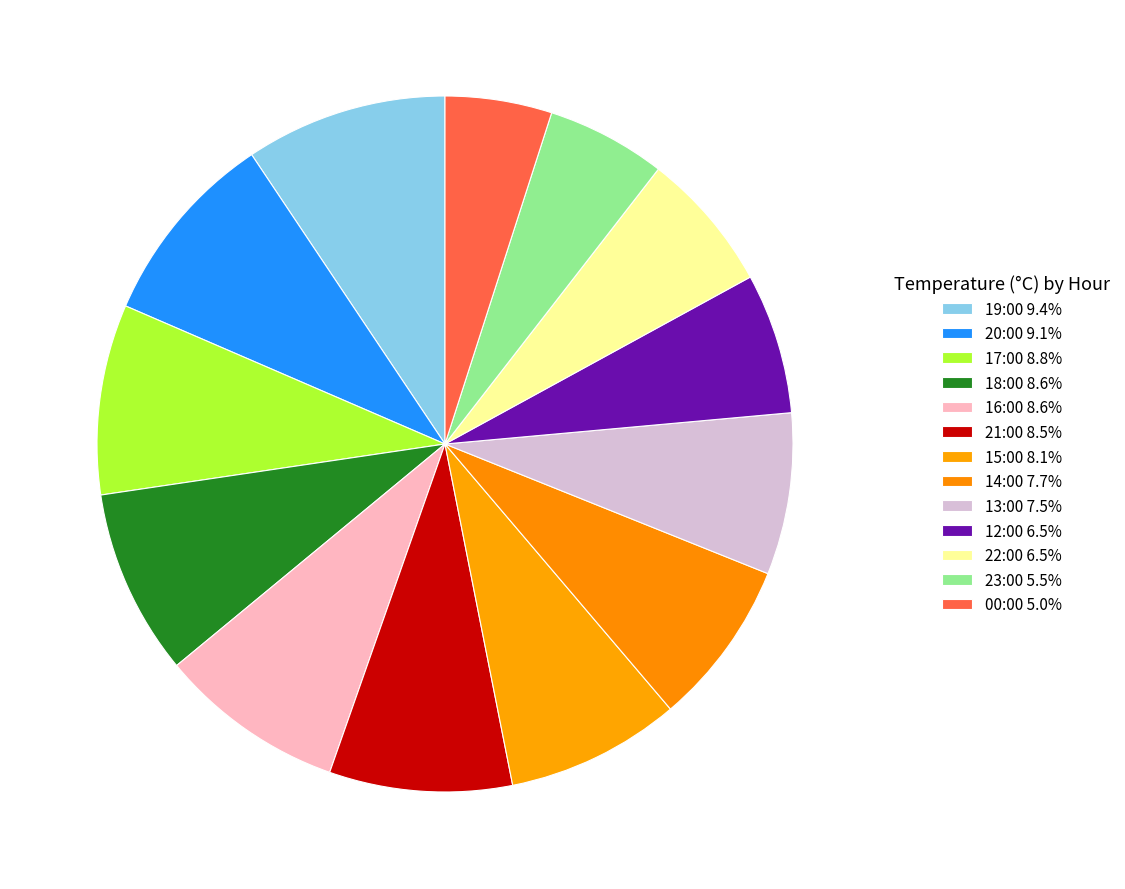

How many slices are in this pie chart?

13